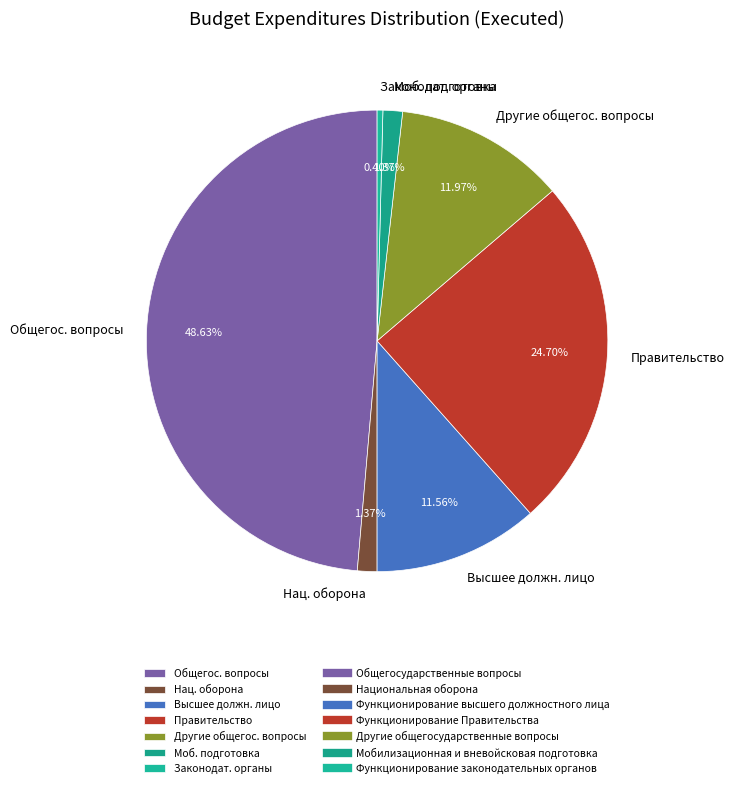

Which has a higher value, Общегос. вопросы or Правительство?

Общегос. вопросы